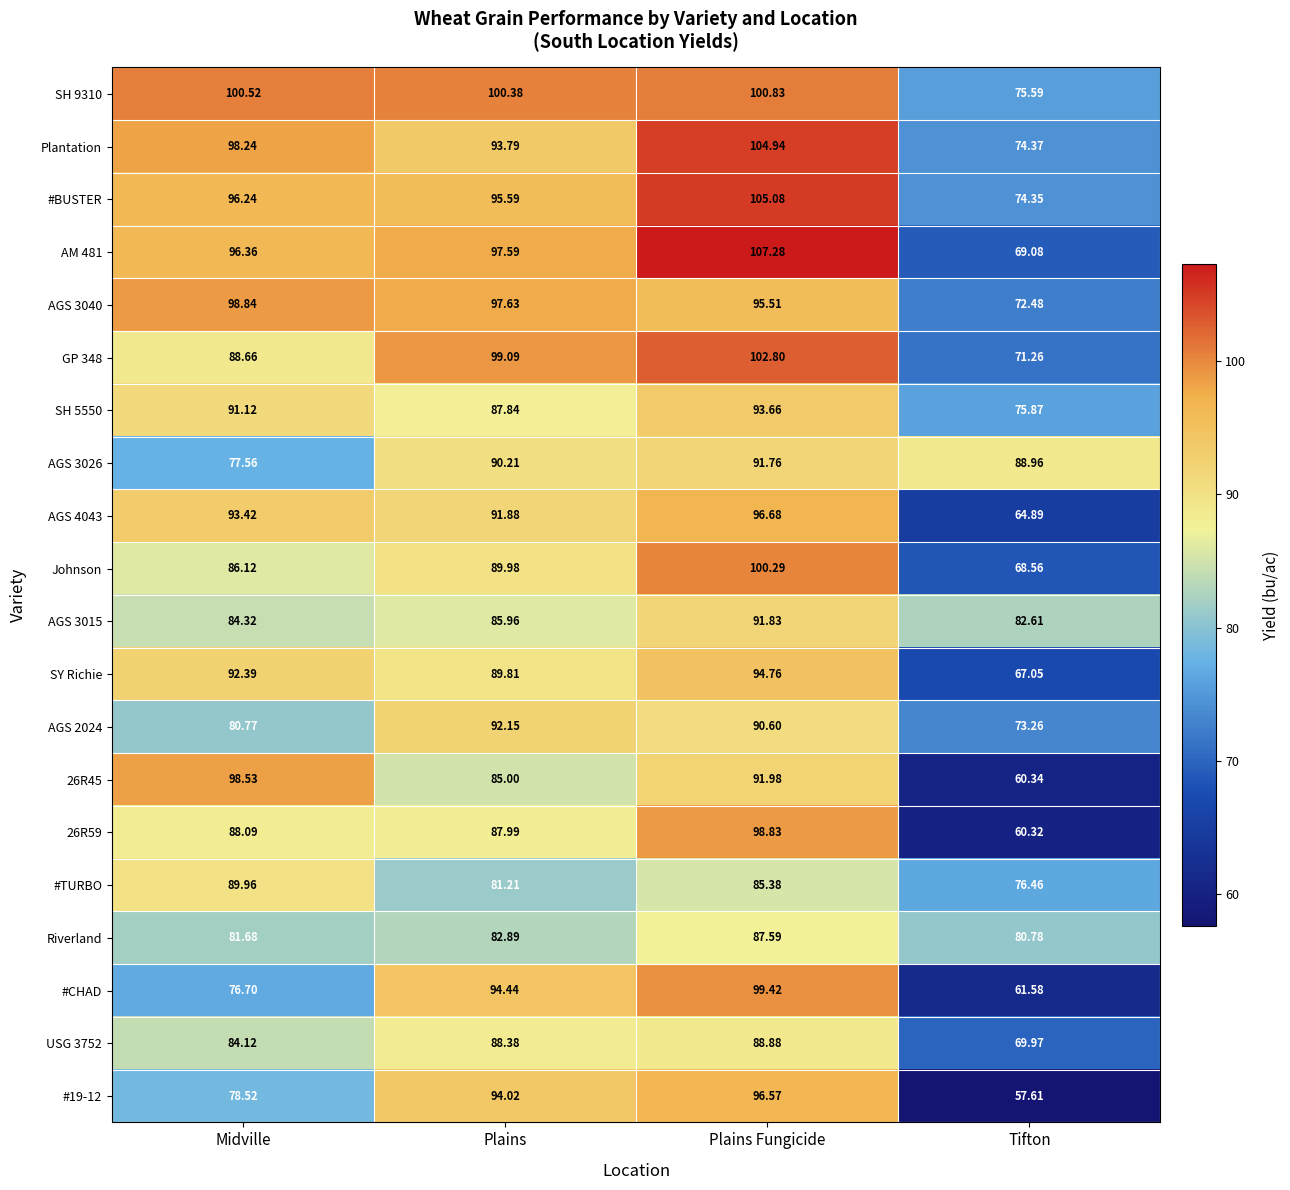

Is the value of Plantation at Plains greater than the value of AGS 3015 at Plains Fungicide?

Yes